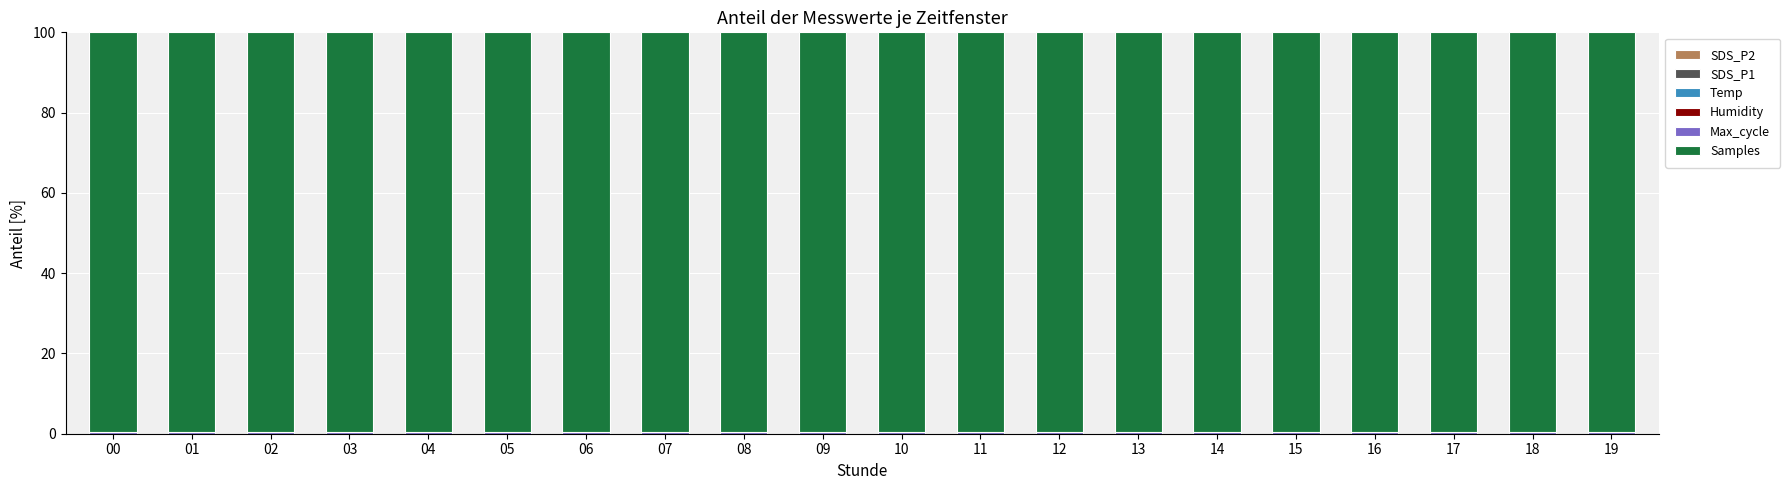

Count the number of data series in this chart.

6